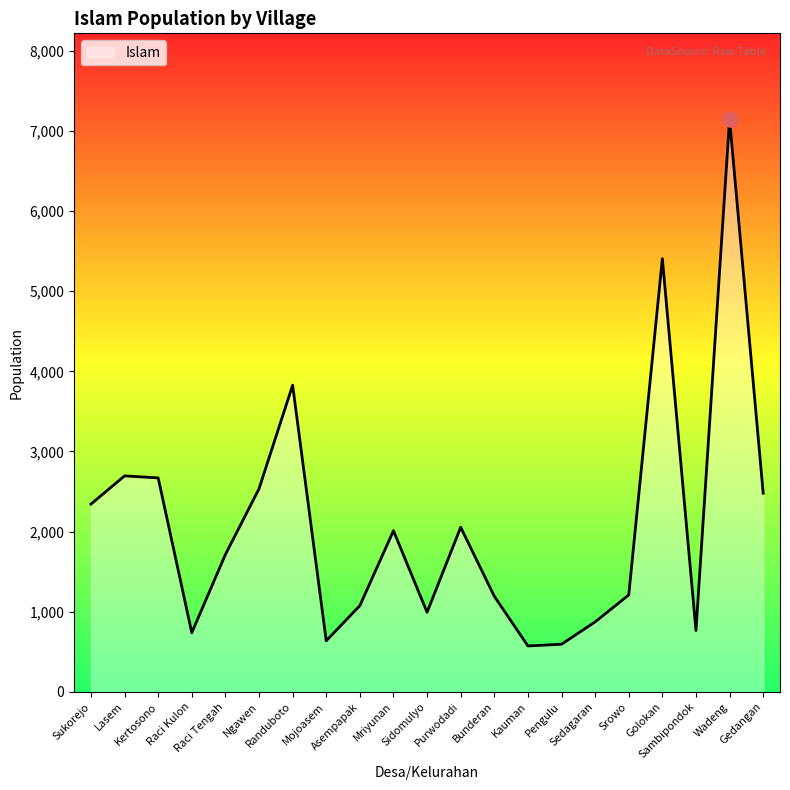

Approximately how many times larger is the value at Raci Tengah compared to Mriyunan?

0.9